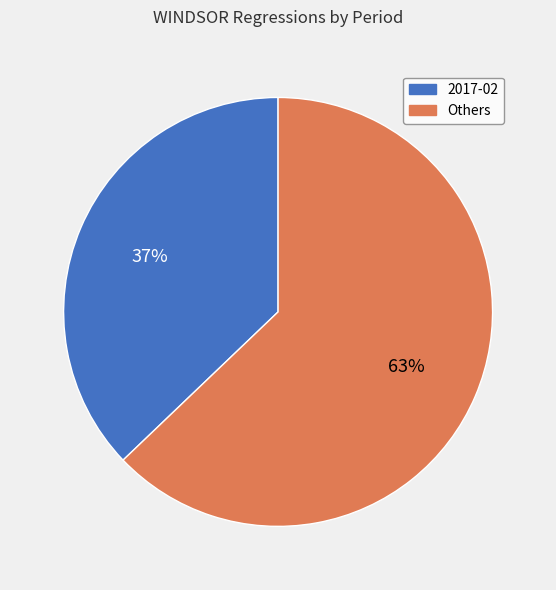

To the nearest percent, what percentage of the pie is 2017-02?

37%